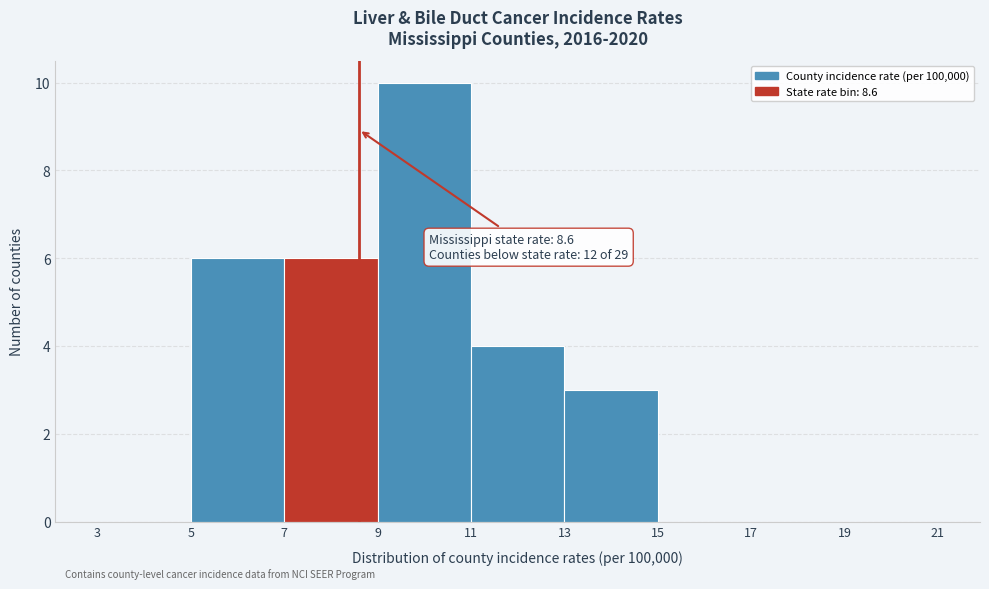

Which range on the x-axis has the tallest bar?

9 to 11